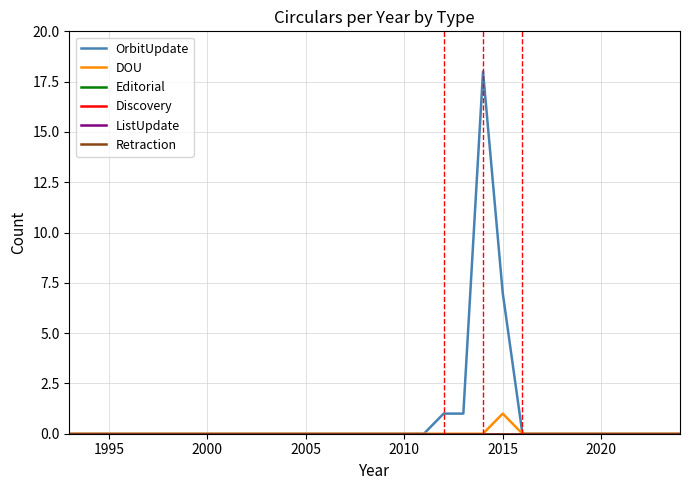

How many lines are shown in the chart?

6